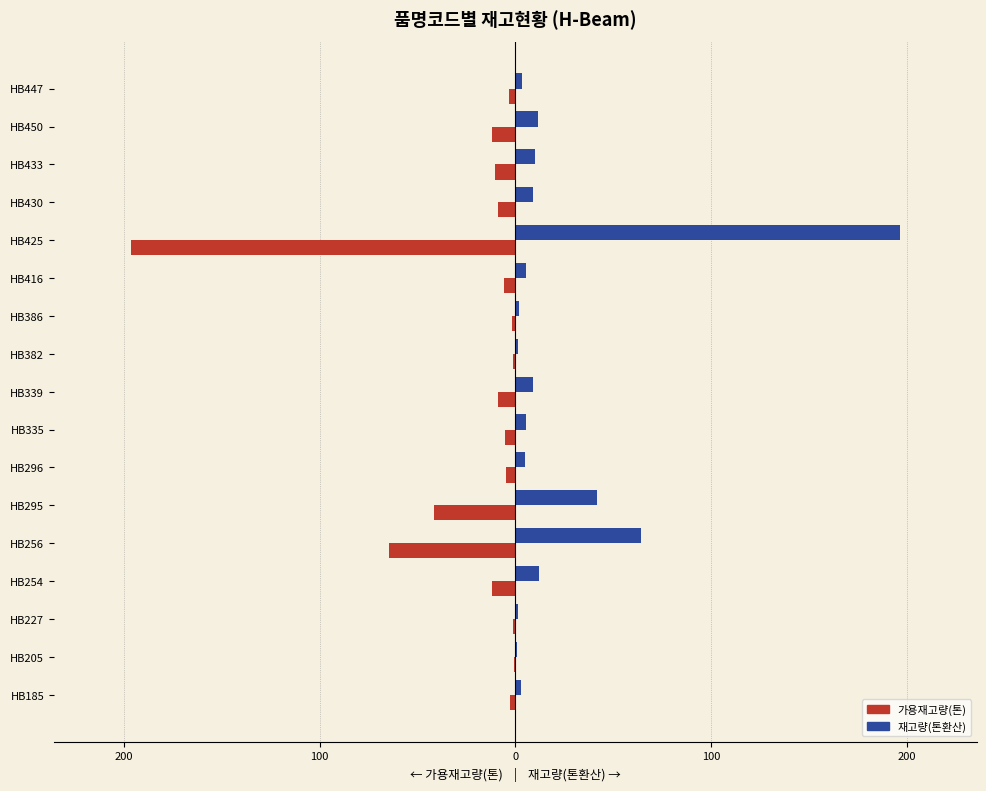

What is the difference between the maximum and second lowest values in the 가용재고량(톤) series?

63.6